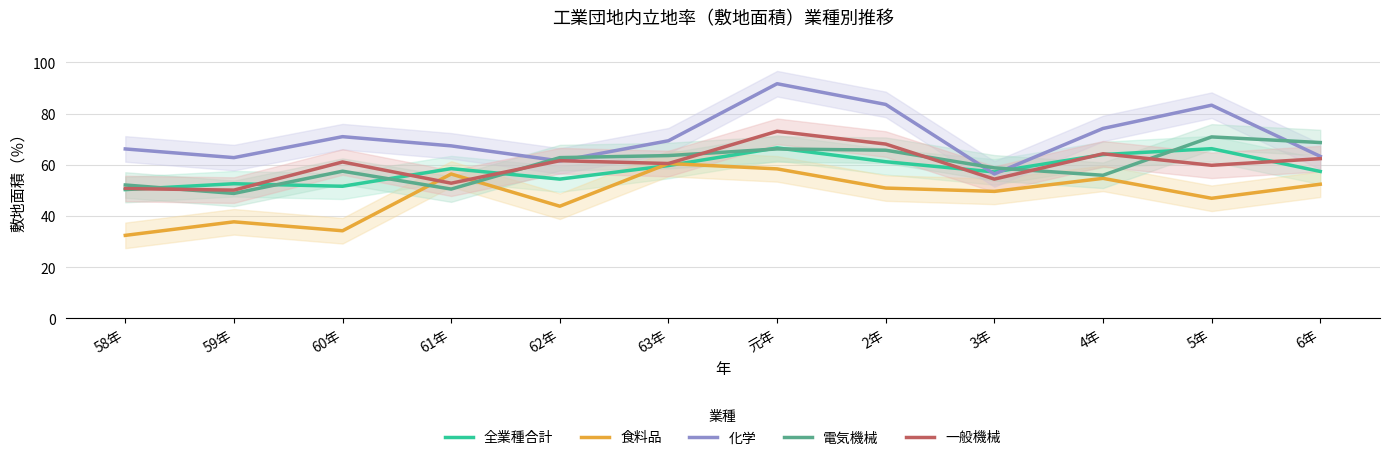

At which label is 電気機械 closest to 59?

3年